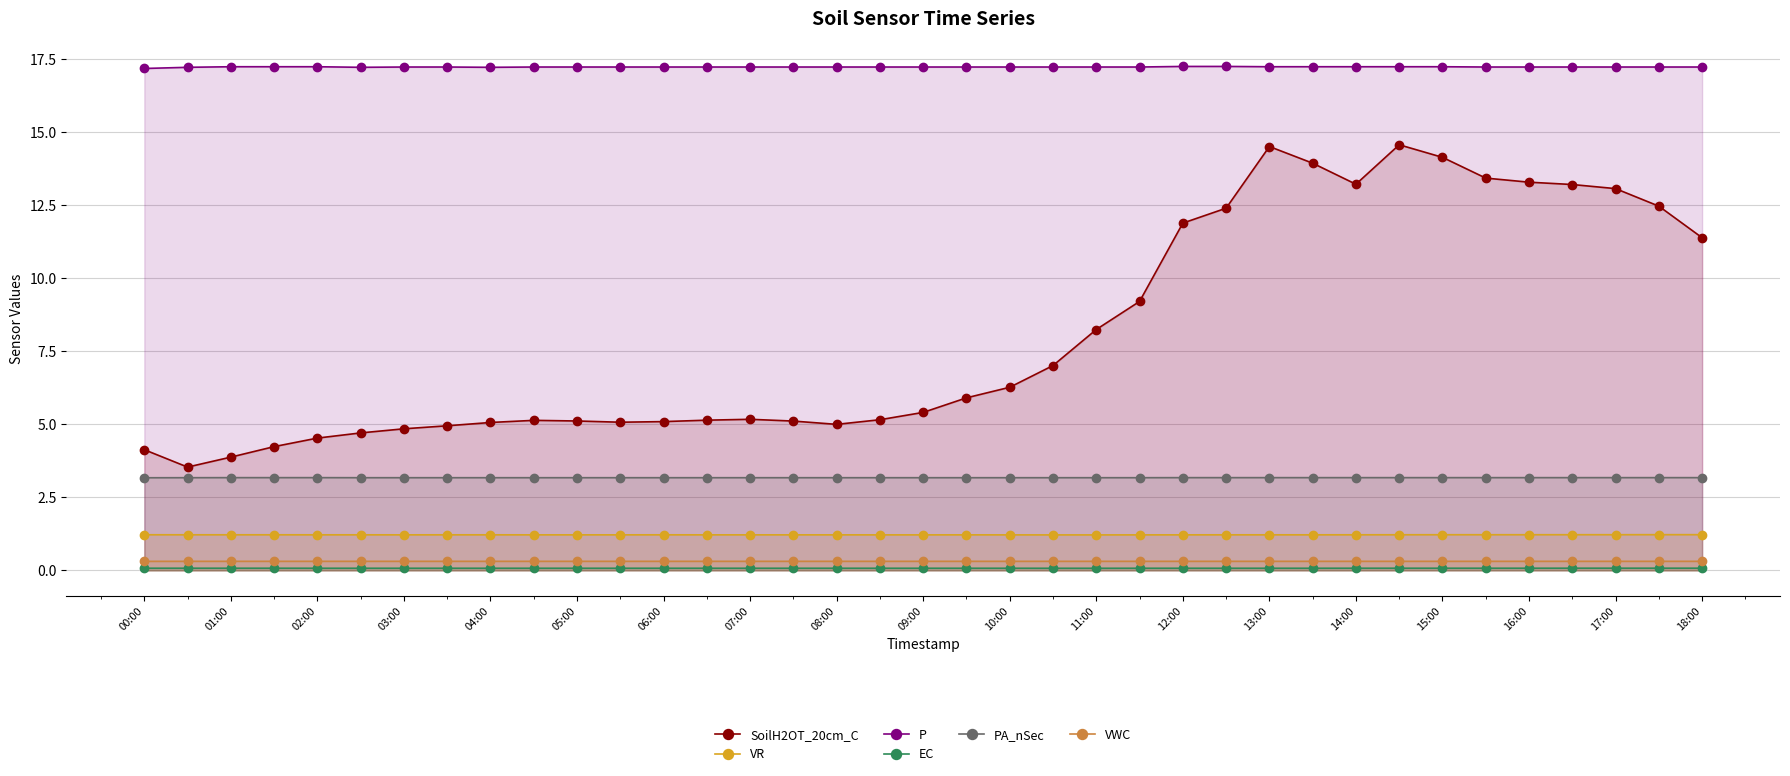

Which series has the largest total across all categories?

P